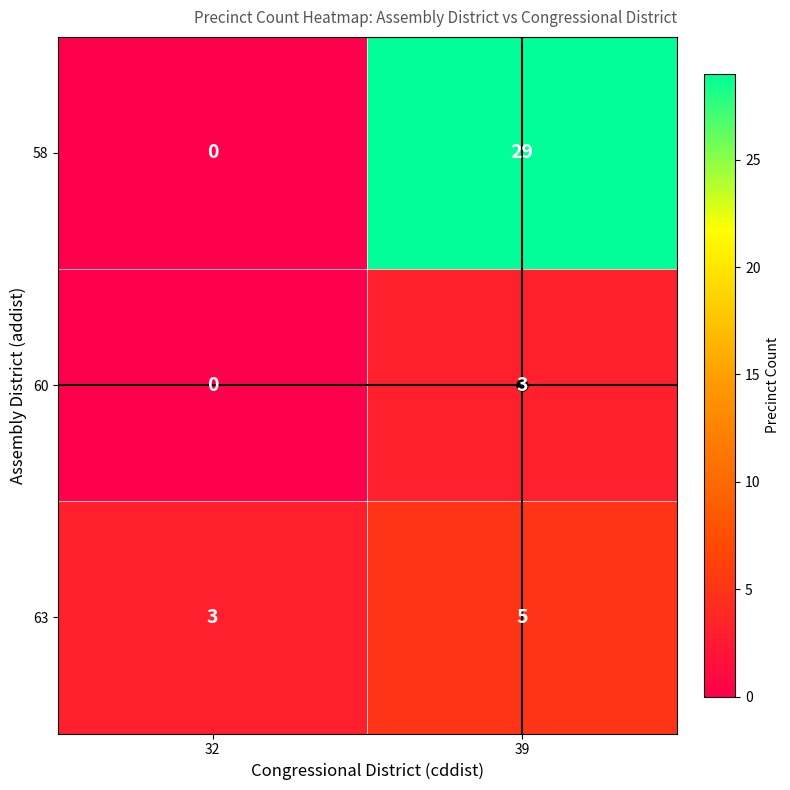

Which series changed the most between 32 and 39?

58